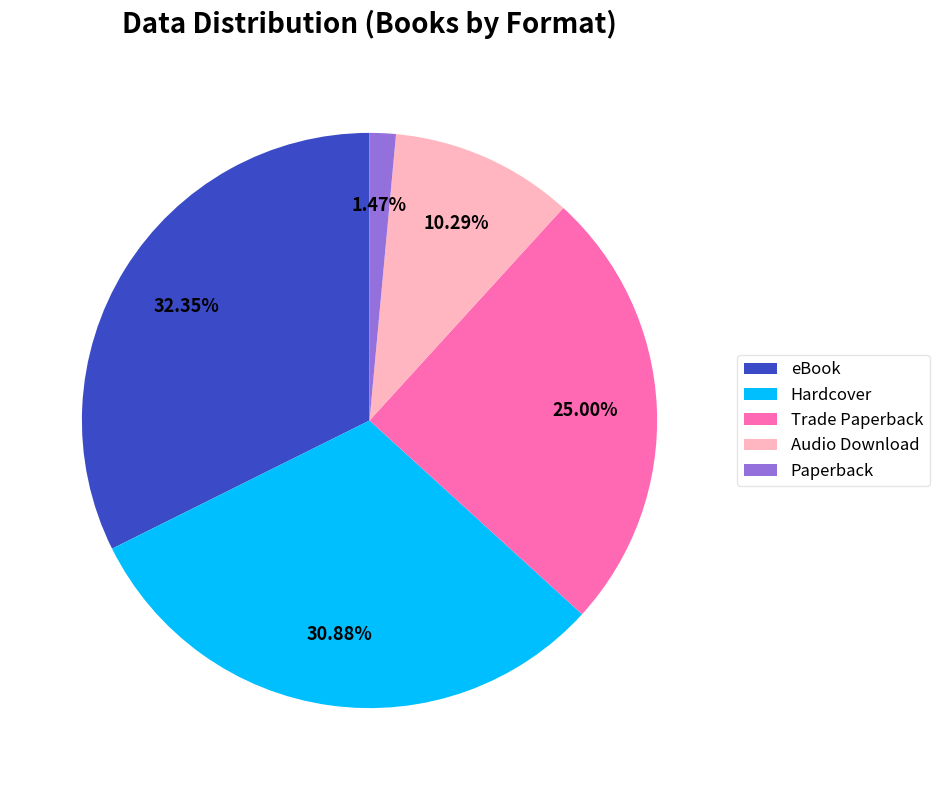

Which slice is the smallest?

Paperback